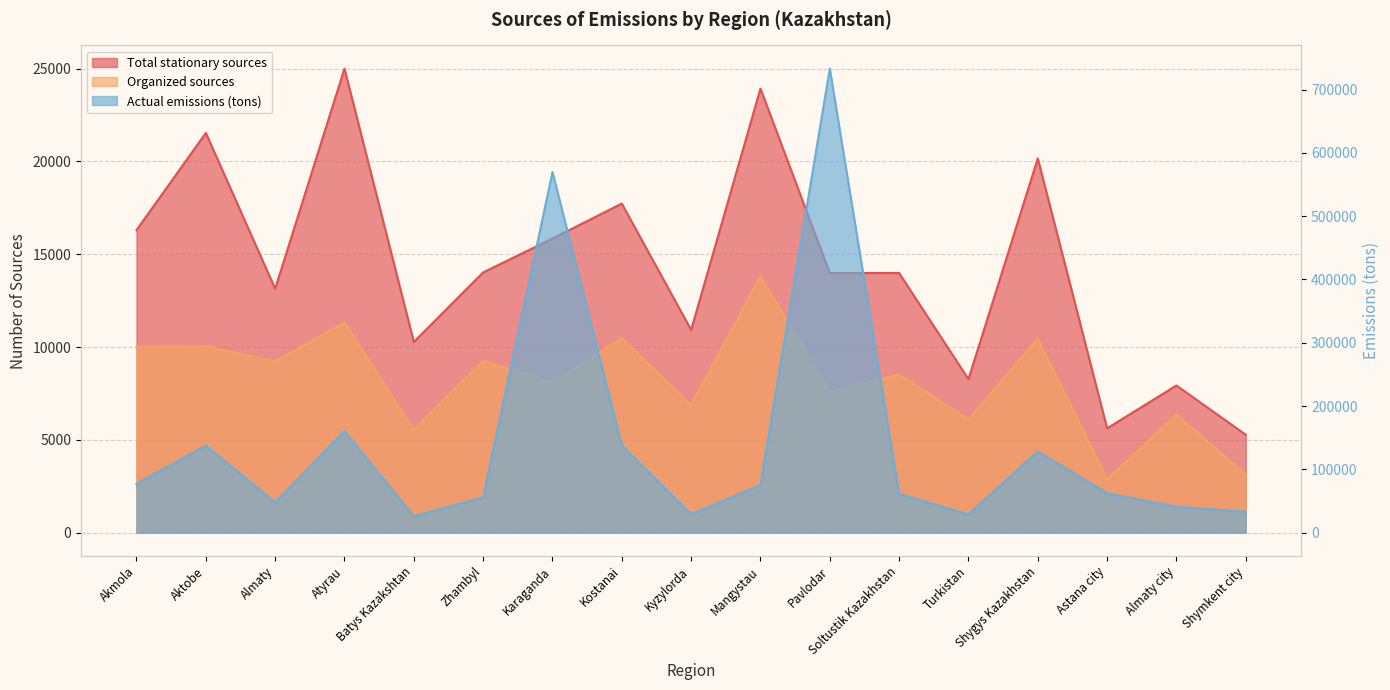

How many data points in Organized sources are above 8529?

8